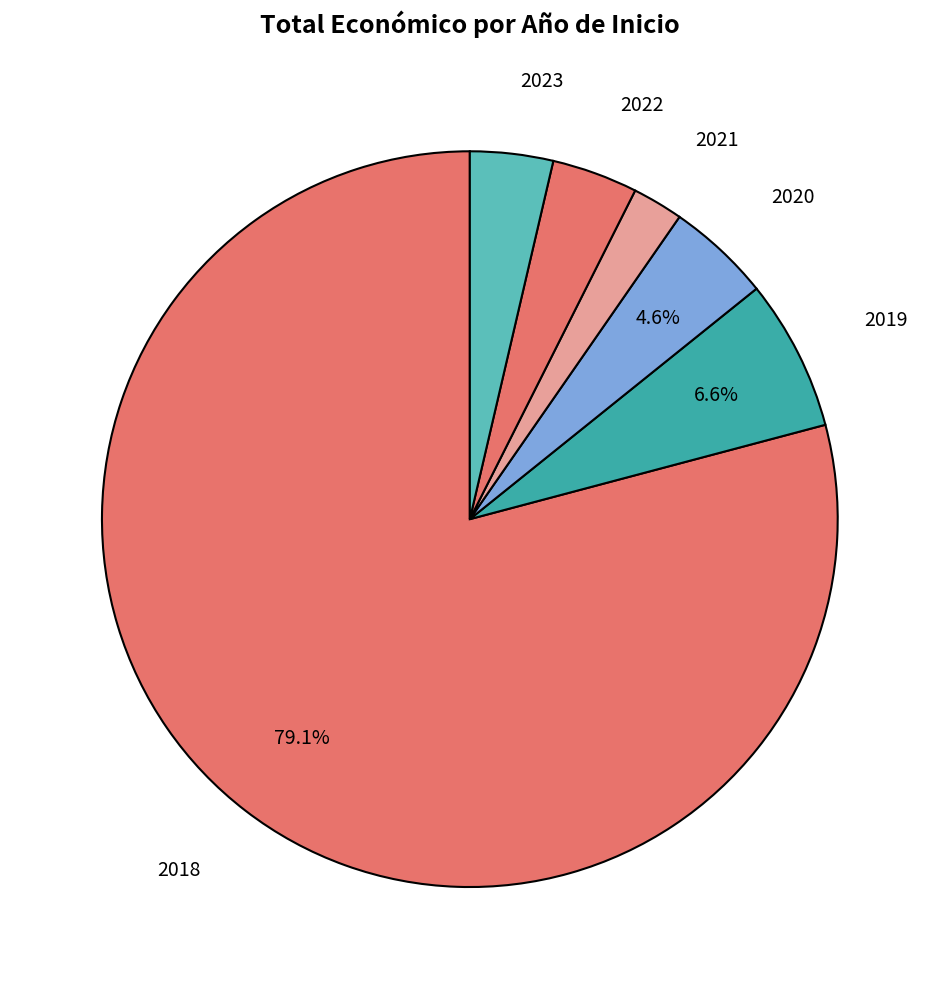

How many slices are in this pie chart?

6